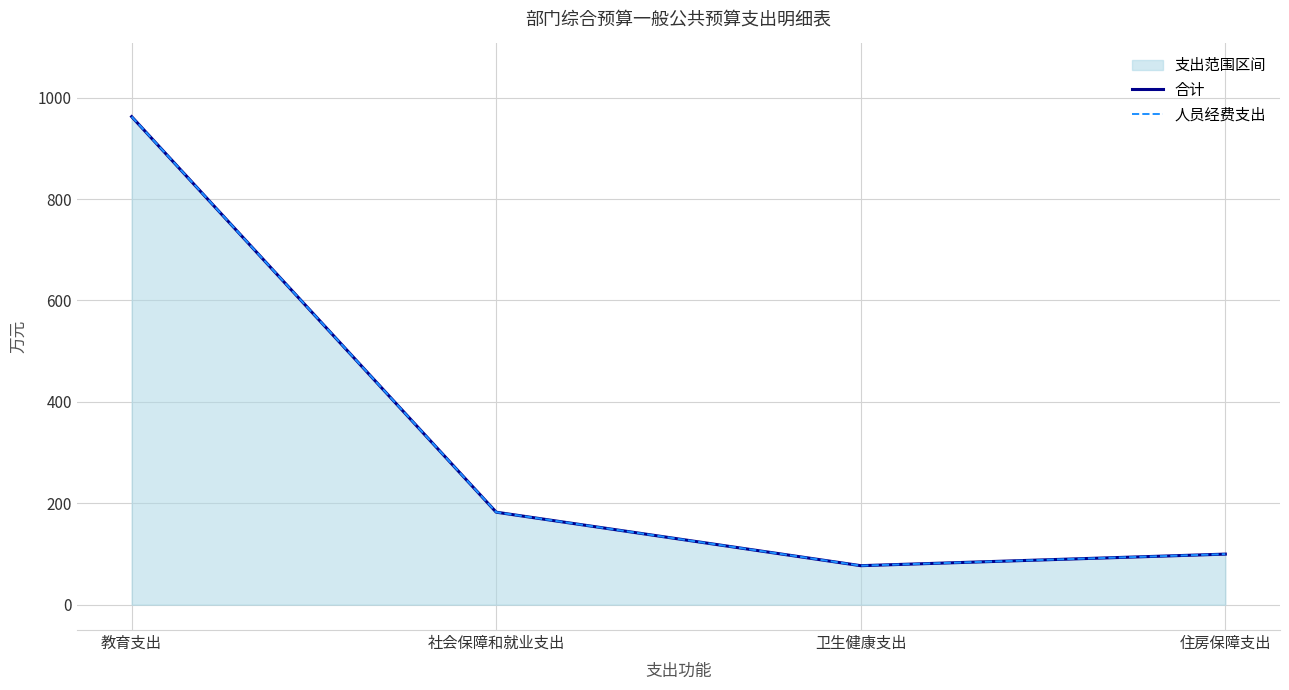

Reading right to left, what are all the values shown in this chart?

合计: 99.7	76.9	182.4	962.5
人员经费支出: 99.7	76.9	182.4	962.5